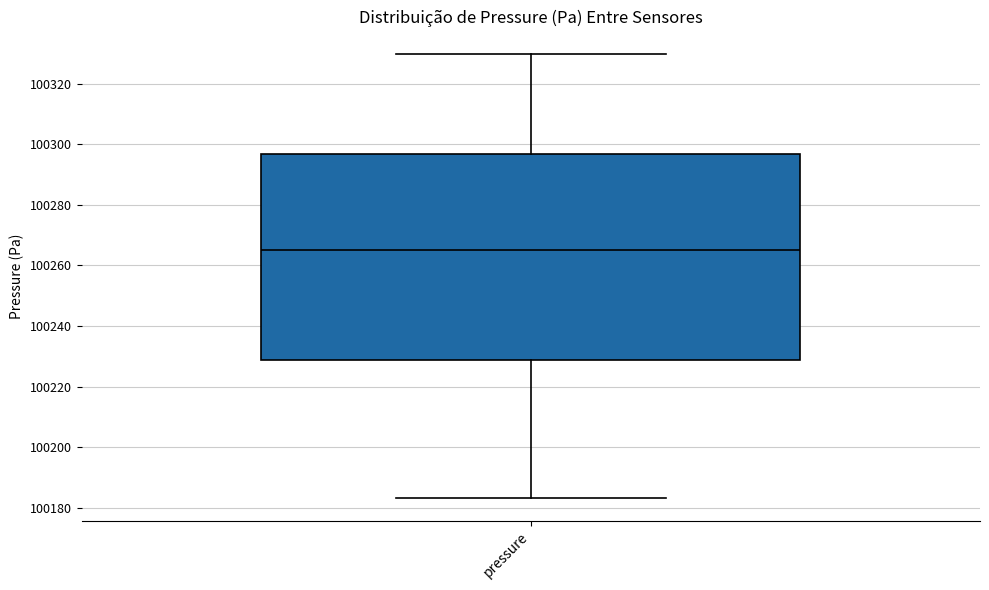

Where does the median line of the box for pressure sit on the y-axis? The values are not printed on the chart, so give them approximately, as read against the axis.

100266